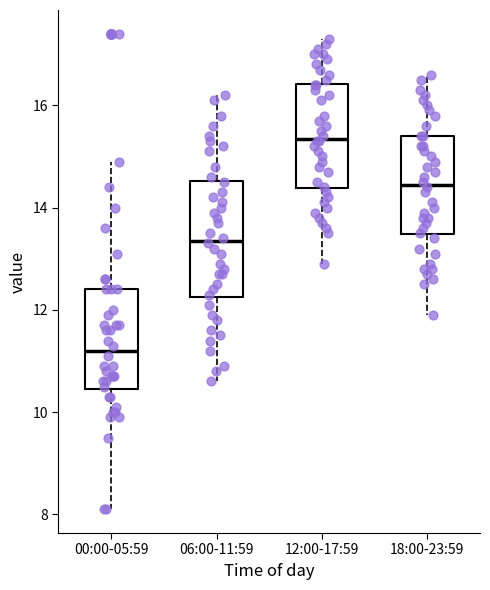

Reading left to right, transcribe this box plot: for each box, give where its median line is, the range the box spans, and where its two whiskers end, as read against the y-axis. The values are not printed on the chart, so give them approximately, as read against the axis.

00:00-05:59: median 11.2, box 10.4 to 12.4, whiskers 8.2 to 15.0
06:00-11:59: median 13.4, box 12.2 to 14.6, whiskers 10.6 to 16.2
12:00-17:59: median 15.4, box 14.4 to 16.4, whiskers 13.0 to 17.4
18:00-23:59: median 14.4, box 13.4 to 15.4, whiskers 12.0 to 16.6